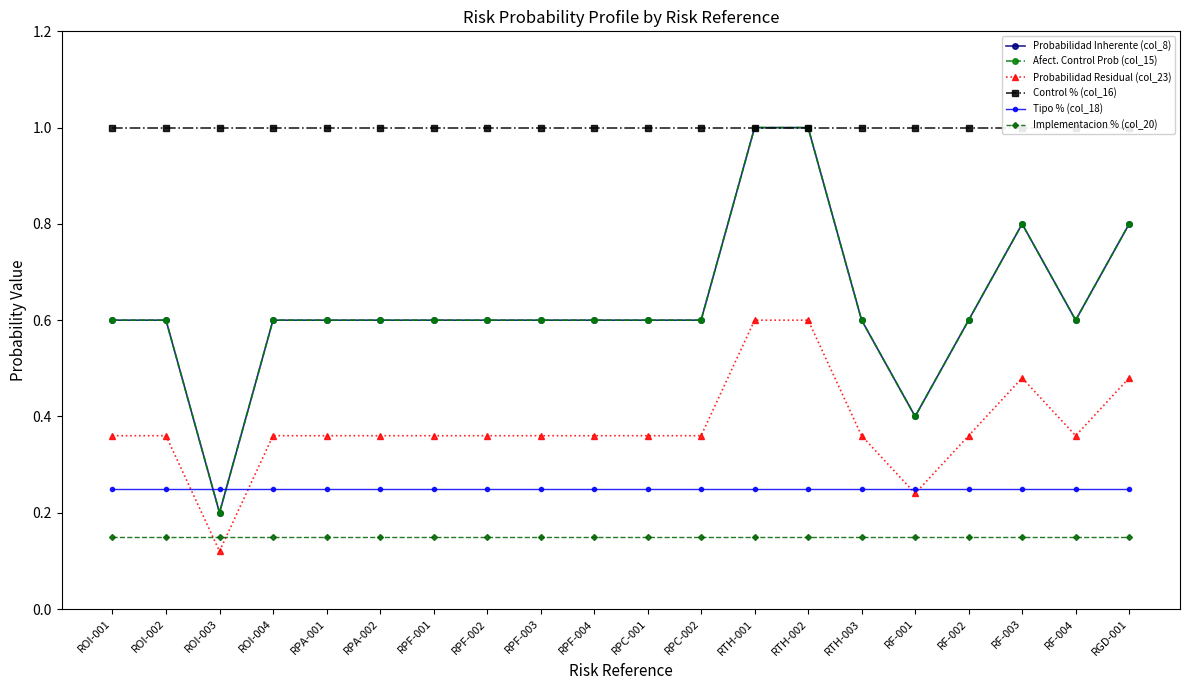

True or false: Afect. Control Prob (col_15) and Probabilidad Inherente (col_8) intersect in this chart.

False